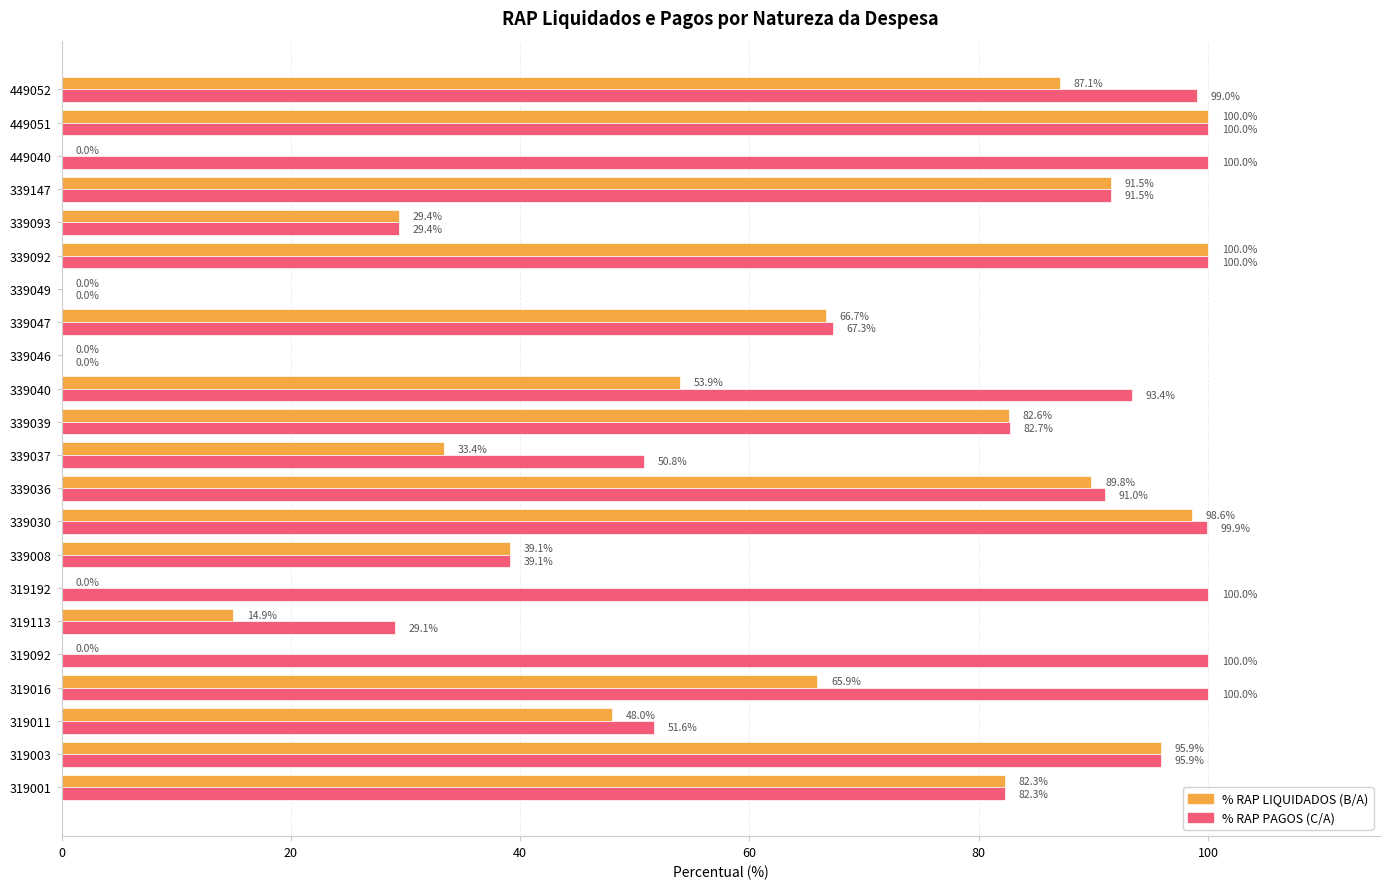

What is the highest value of the % RAP PAGOS (C/A) series?

100.0